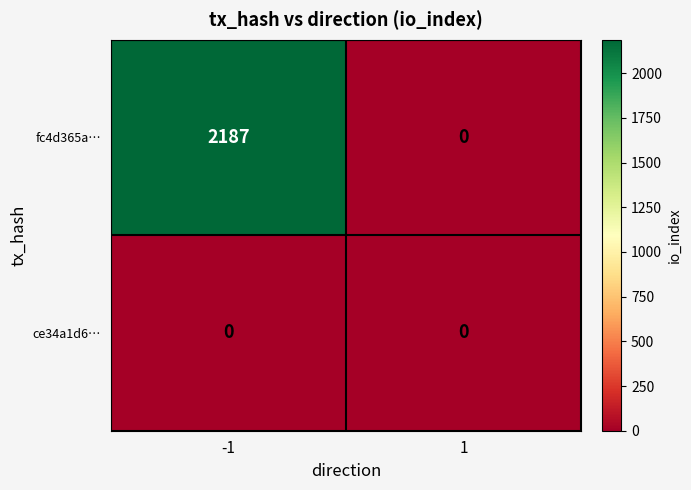

What is the average value of the fc4d365a… series?

1094